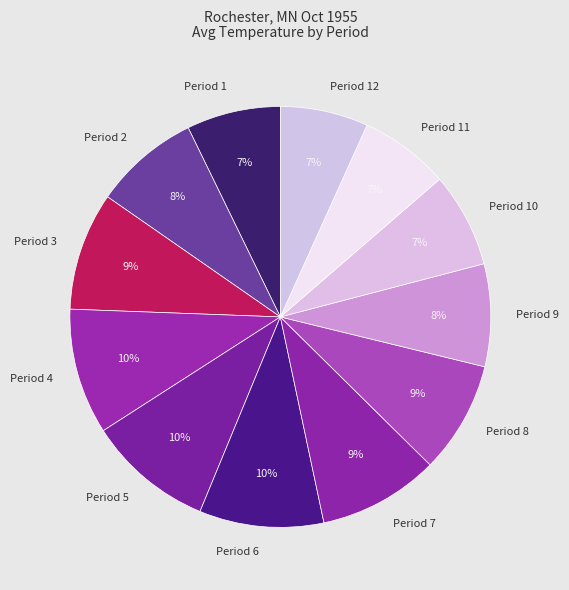

What percentage is the Period 4 slice, to the nearest percent?

10%